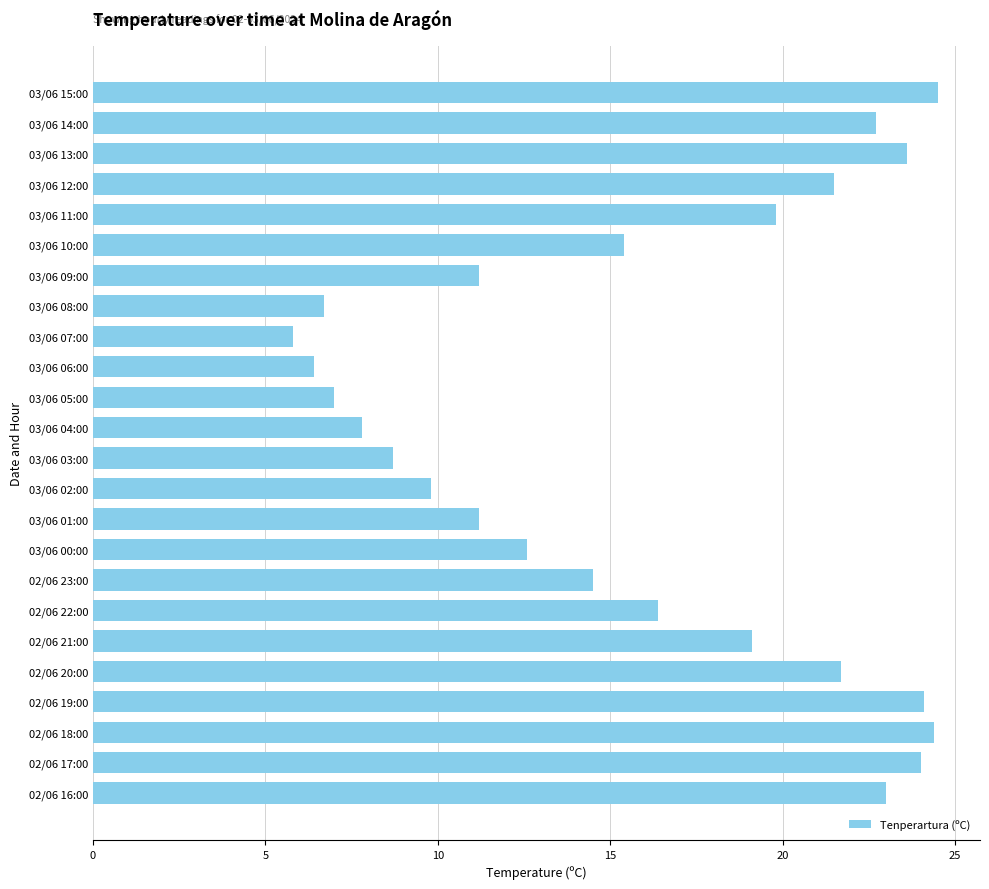

What is the label of the 21st bar from the top?

02/06 19:00